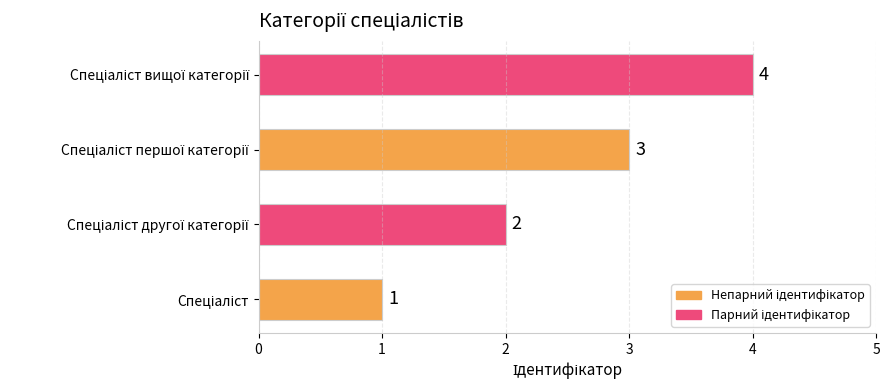

What is the difference between the maximum and minimum values?

3